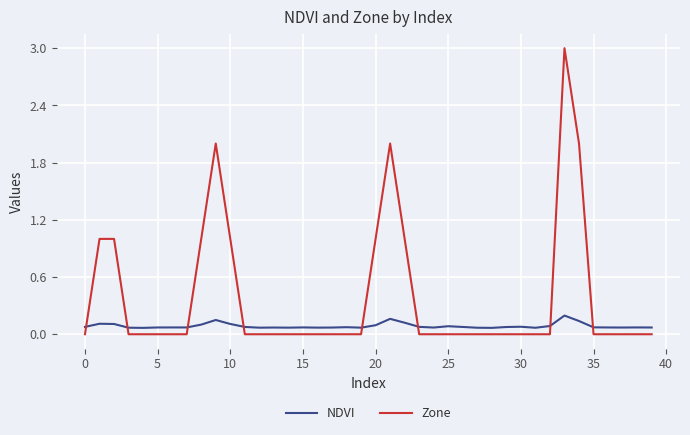

List the series in order of their overall mean, highest first.

Zone, NDVI